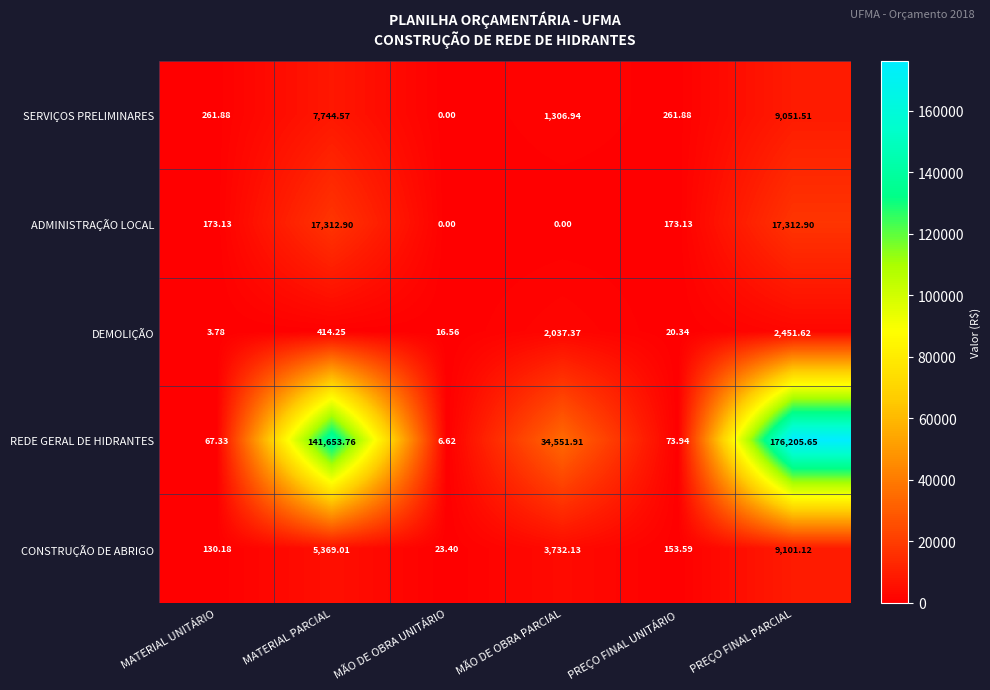

At which category is the sum across all series the highest?

PREÇO FINAL PARCIAL